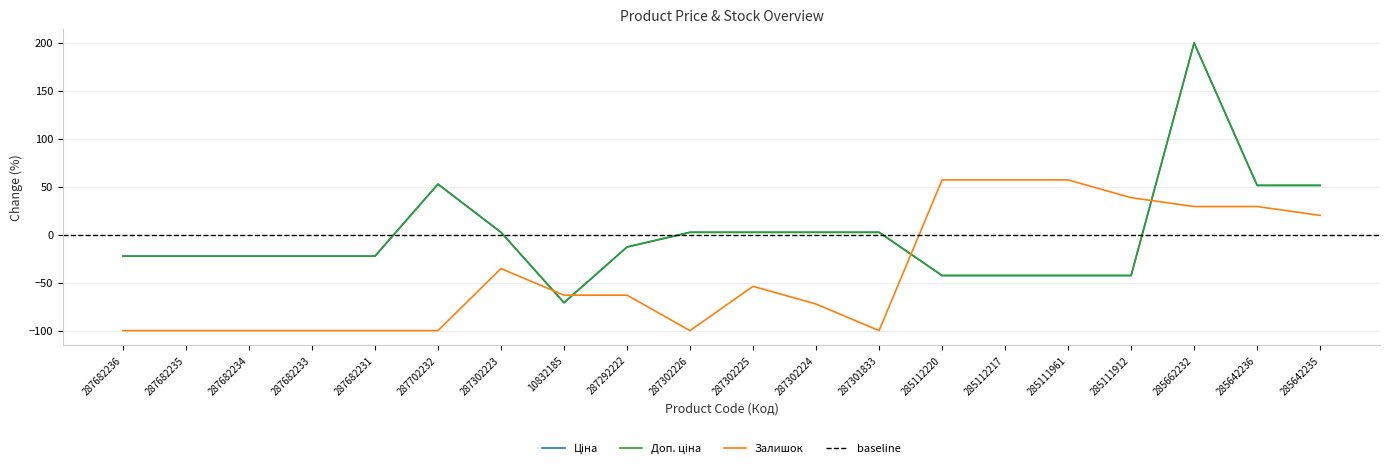

What is the label of the 6th point from the right?

285112217